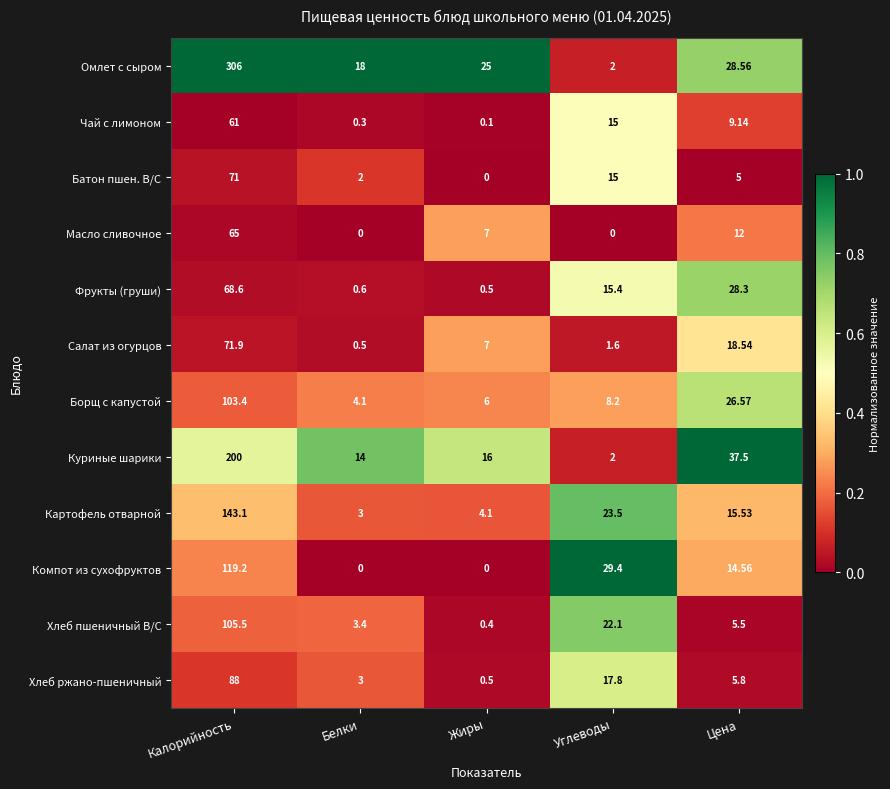

At which category is the sum across all series the highest?

Калорийность